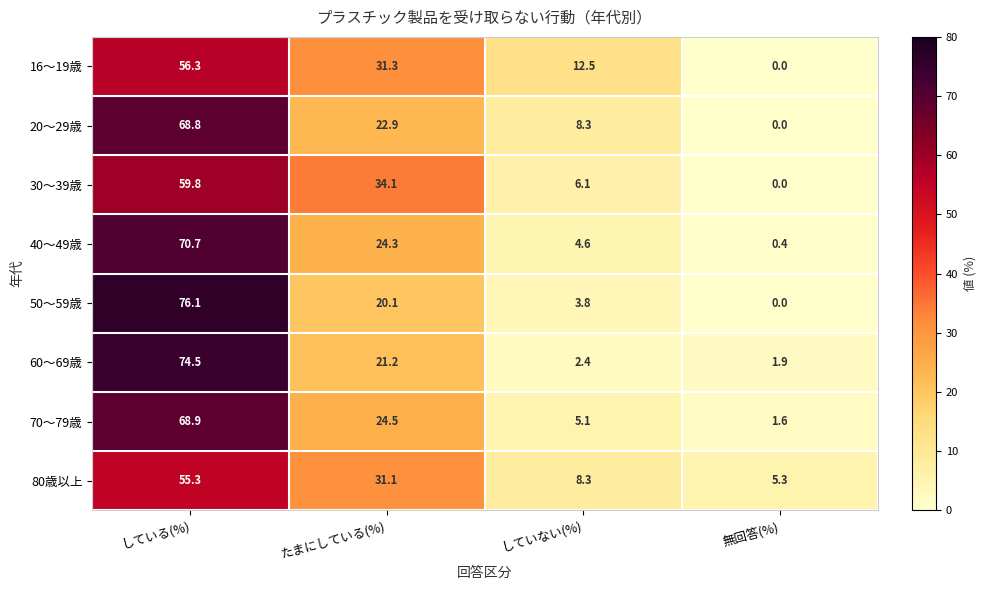

What is the highest value of the 70～79歳 series?

68.9